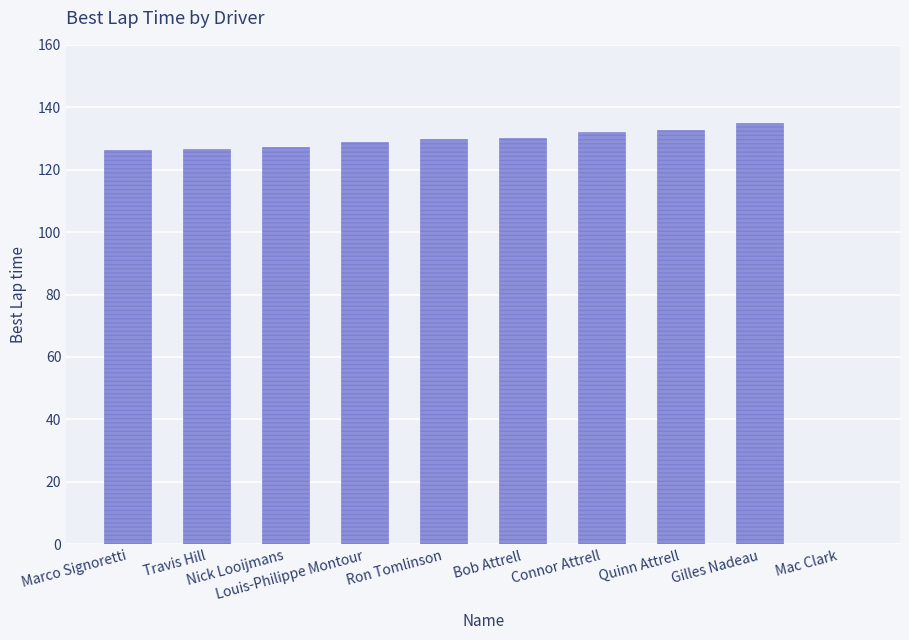

How many distinct data groups are displayed?

1